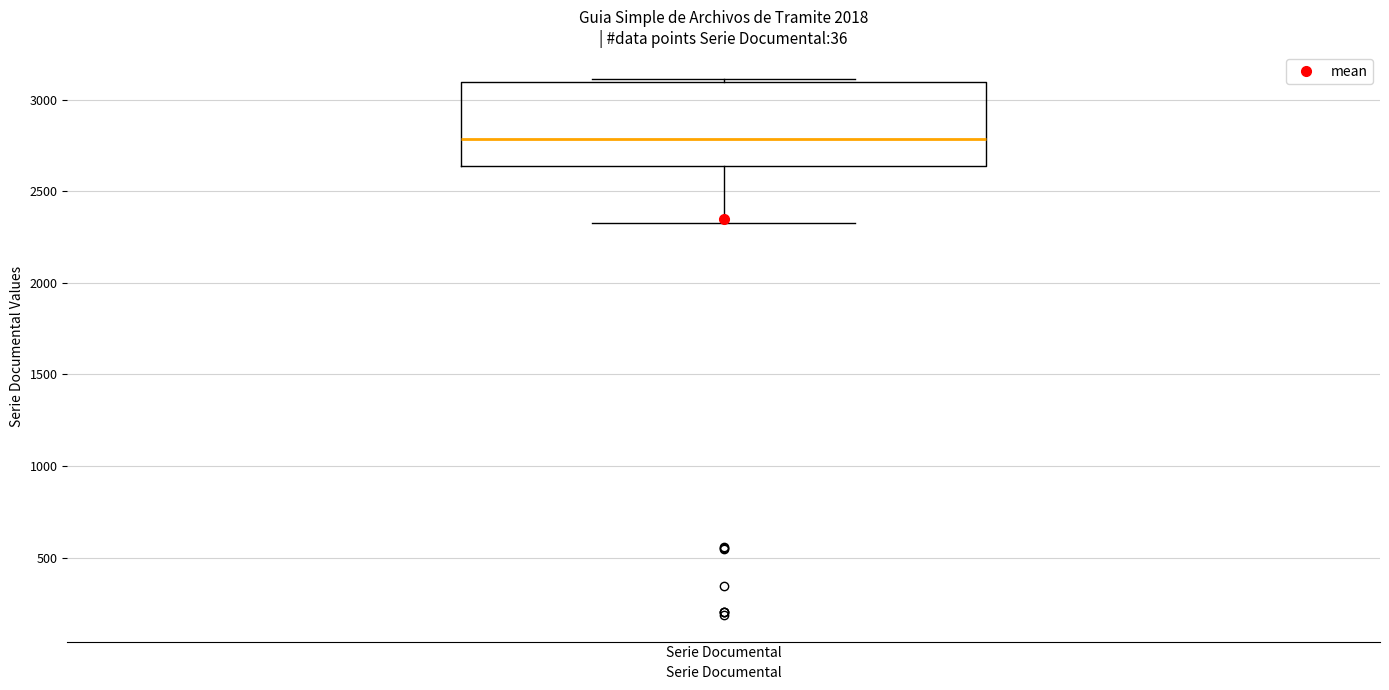

Read this box plot against the y-axis: the position of the median line, the range covered by the box, and the ends of both whiskers. The values are not printed on the chart, so give them approximately, as read against the axis.

median 2800, box 2650 to 3100, whiskers 2350 to 3100 (just above the box's upper edge)